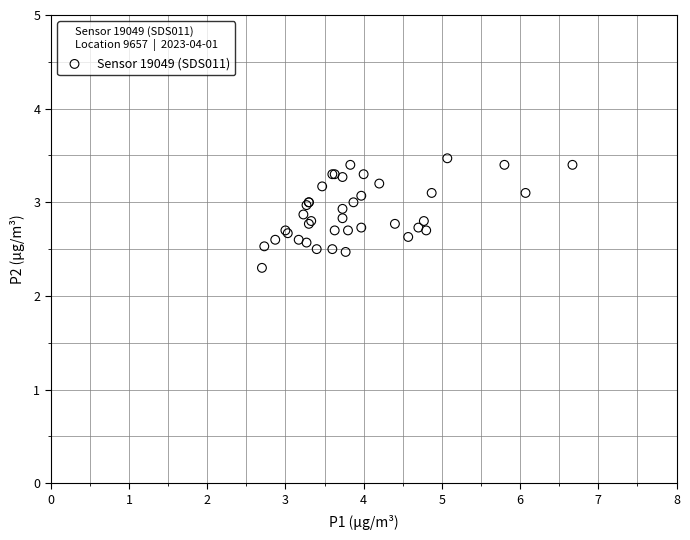

What Y value in the scatter plot is closest to 2?

2.3